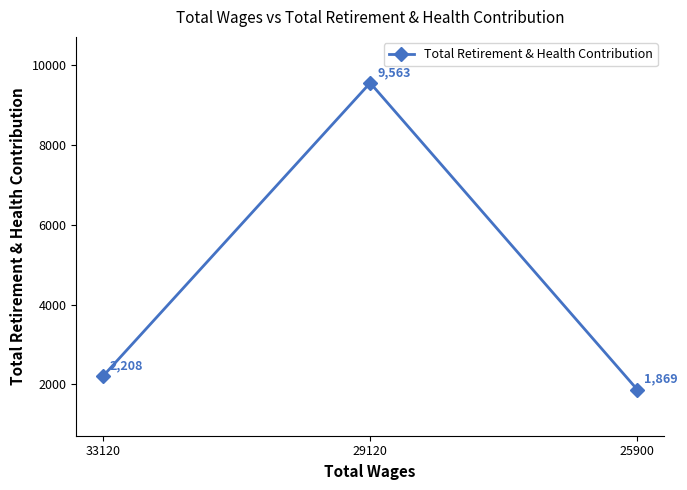

What is the value of the 1st point from the left?

2208